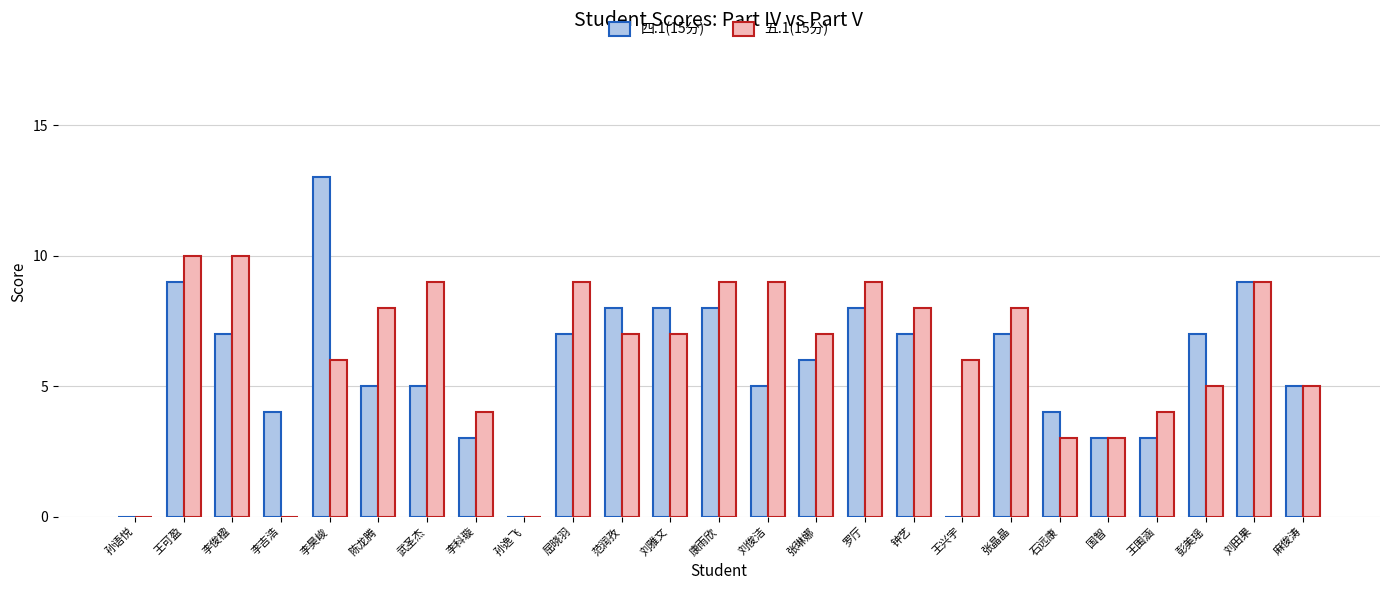

Which series changed the most between 陈龙腾 and 国智?

五.1(15分)